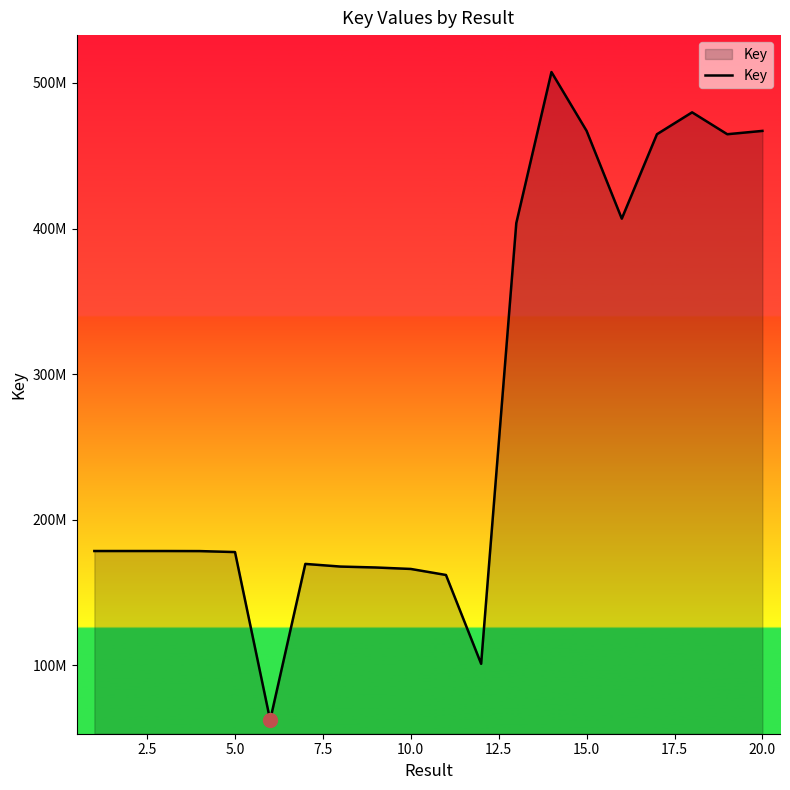

What is the label of the 3rd point from the left?

5.0